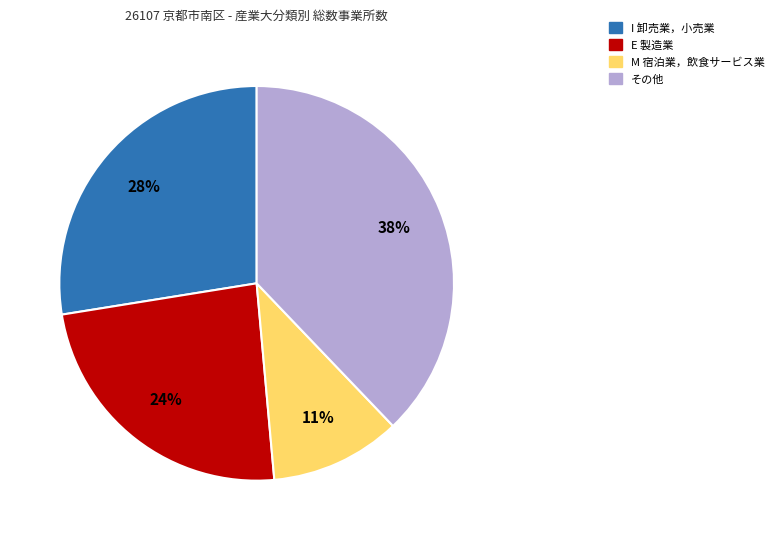

To the nearest percent, what is the difference between the largest and smallest slice percentages?

27%